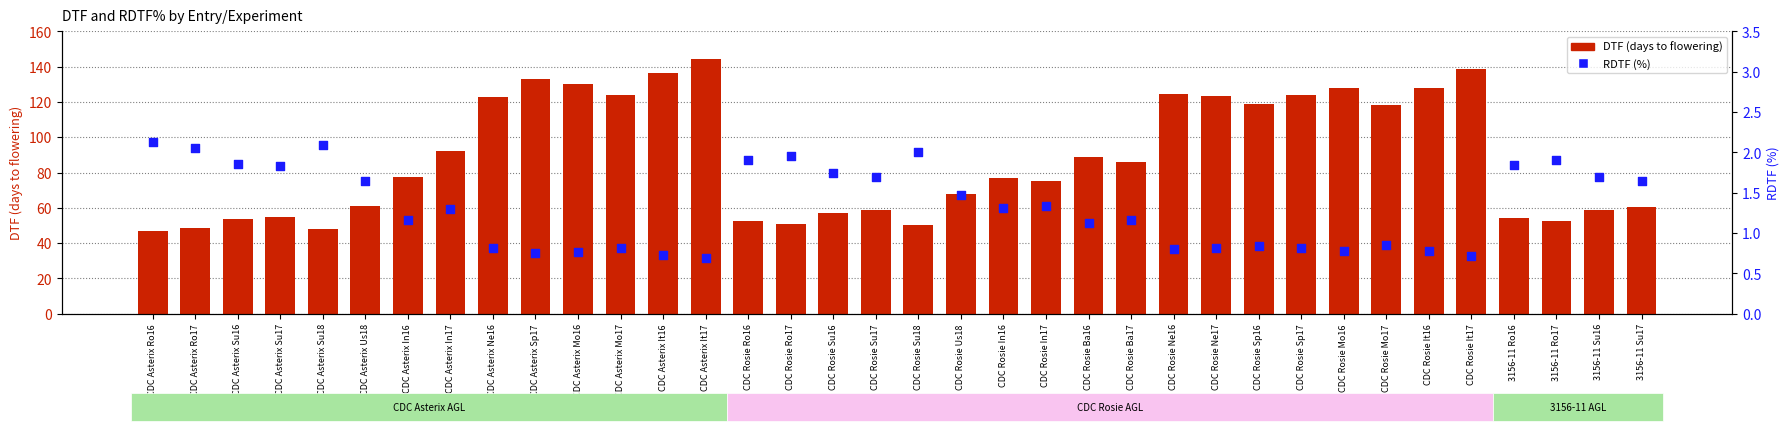

At which category is the sum across all series the highest?

CDC Asterix It17